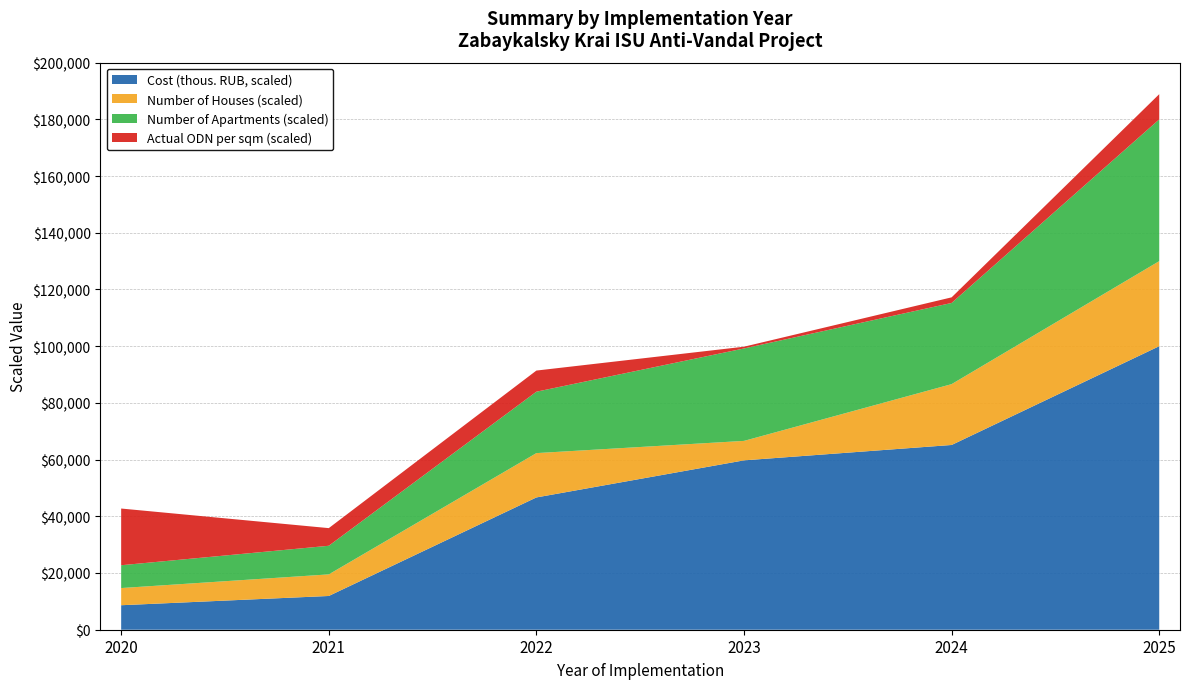

At which category is the sum across all series the highest?

2025